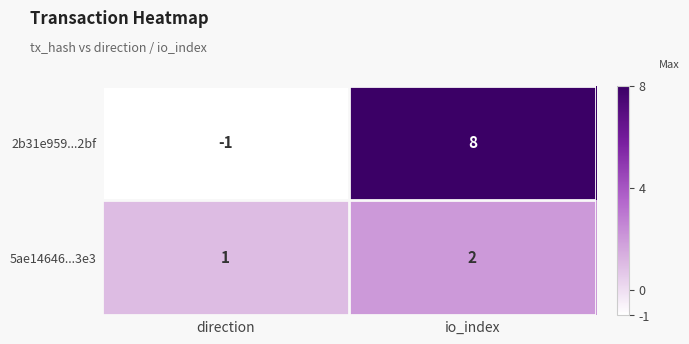

Which series changed the most between direction and io_index?

2b31e959...2bf